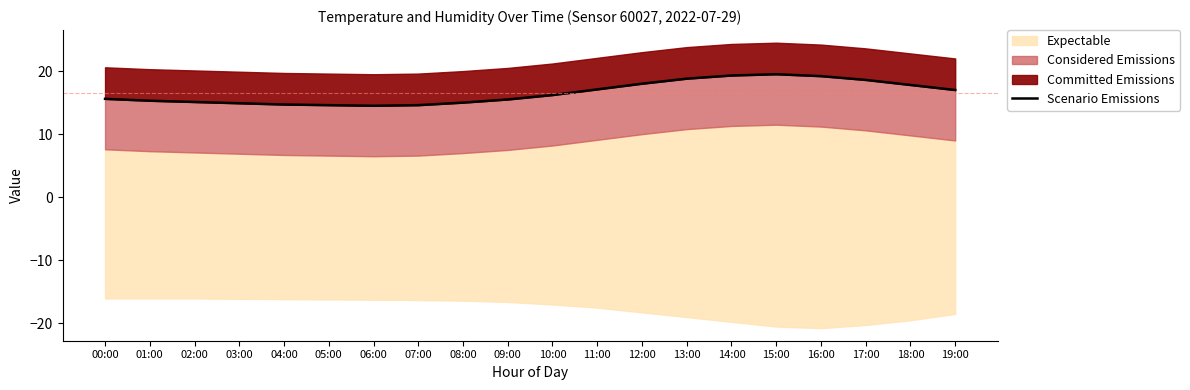

Where does the data first go above 16?

10:00